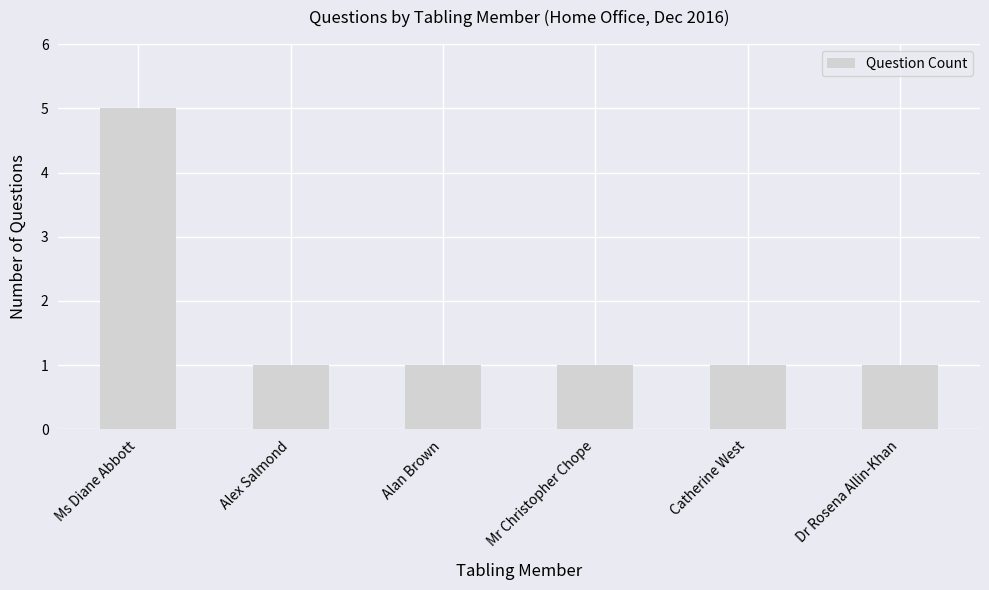

The chart shows a value of 1 at Catherine West. True or false?

True